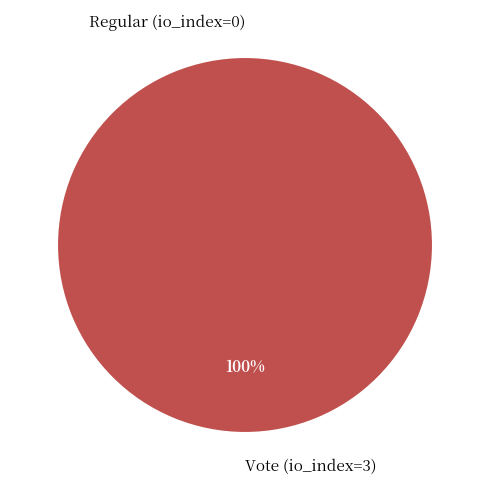

How many slices are in this pie chart?

2